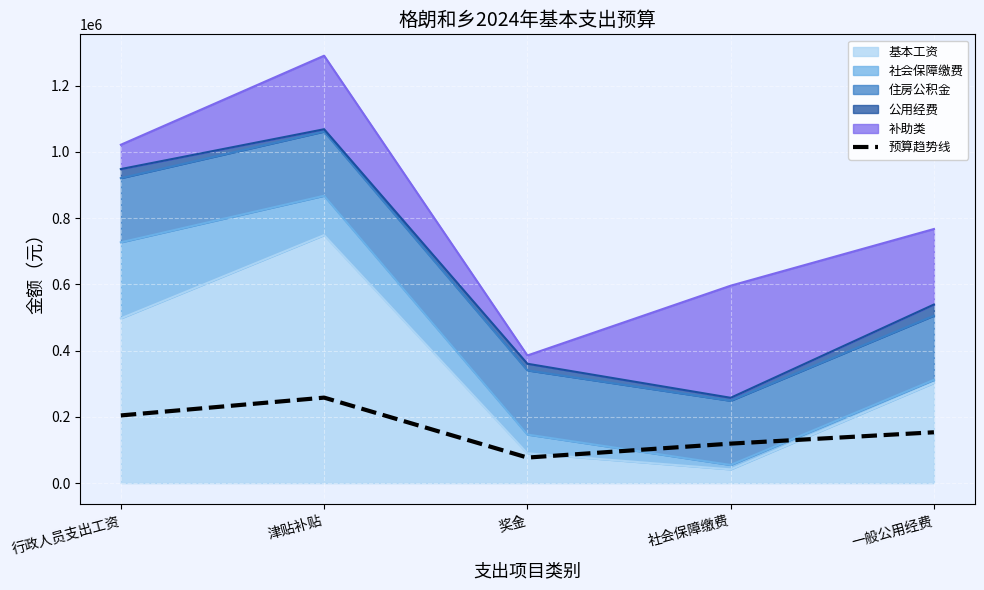

Reading right to left, transcribe all the data shown in this chart.

一般公用经费=153407.8	社会保障缴费=119185.5	奖金=77062.5	津贴补贴=258041.3	行政人员支出工资=204277.8